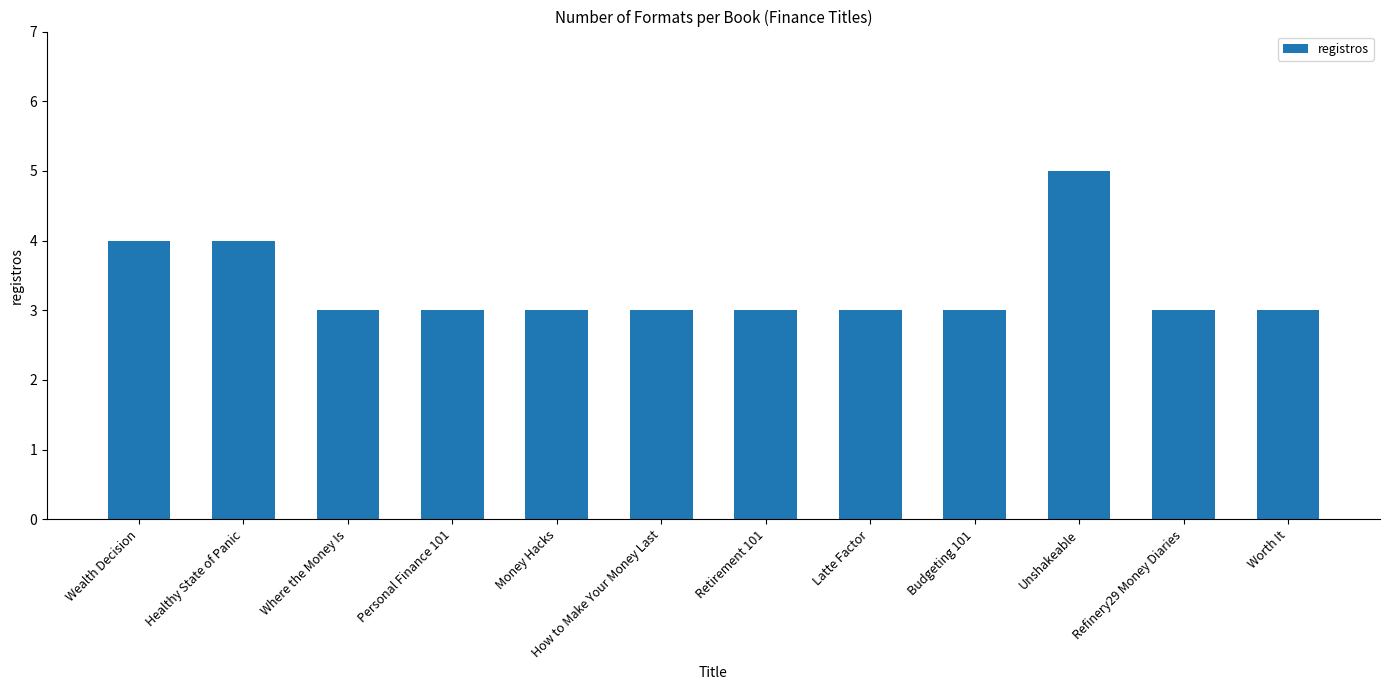

Reading left to right, transcribe all the data shown in this chart.

4	4	3	3	3	3	3	3	3	5	3	3